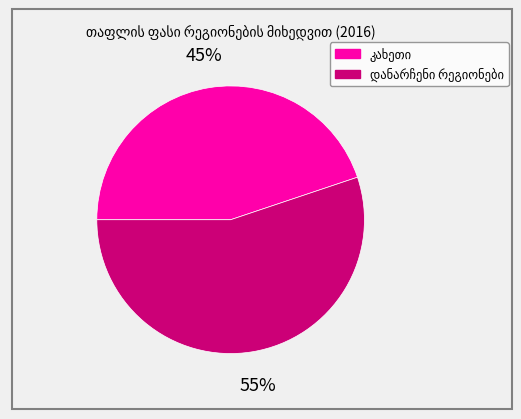

To the nearest percent, what is the average slice percentage?

50%